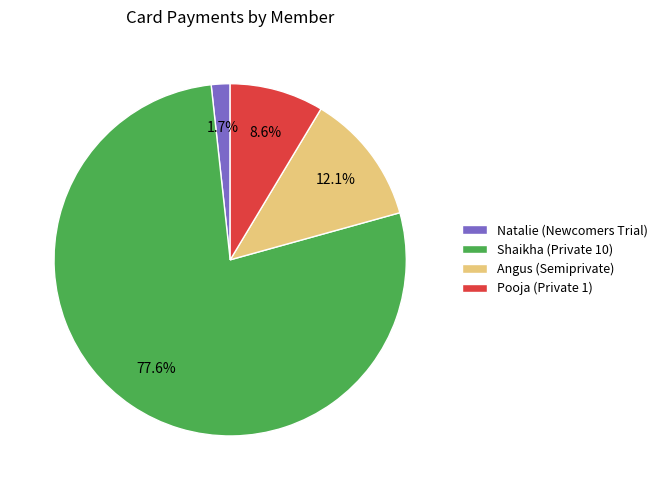

Between Natalie (Newcomers Trial) and Shaikha (Private 10), which is larger?

Shaikha (Private 10)